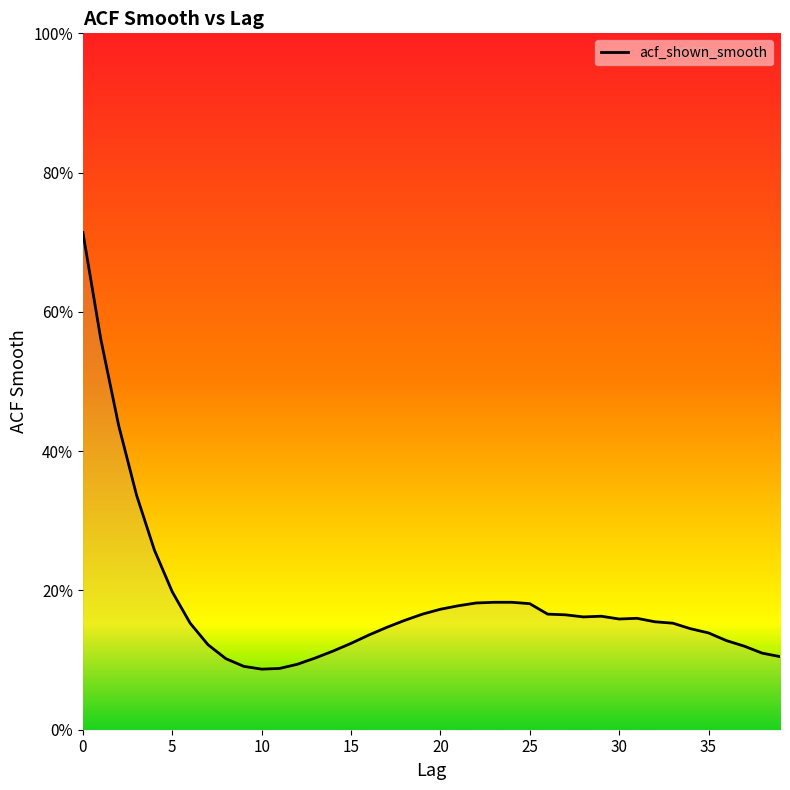

Does the chart have visible grid lines?

No